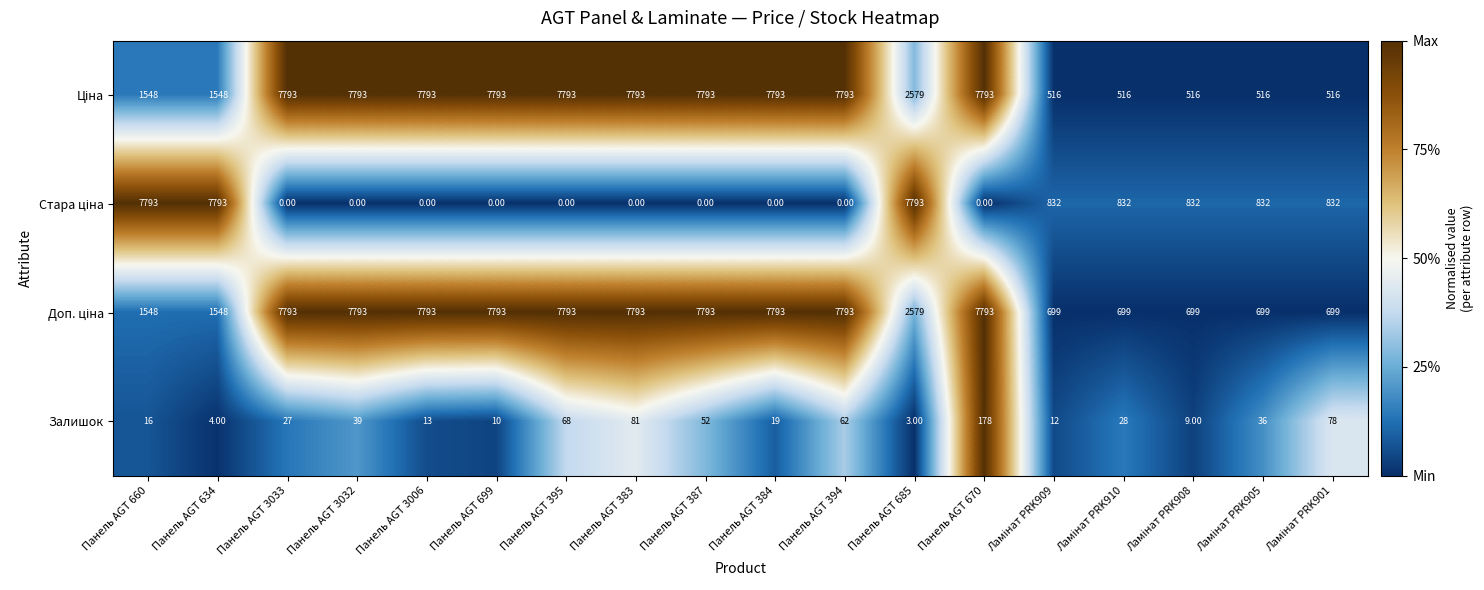

At how many categories does at least one series exceed 1728?

13